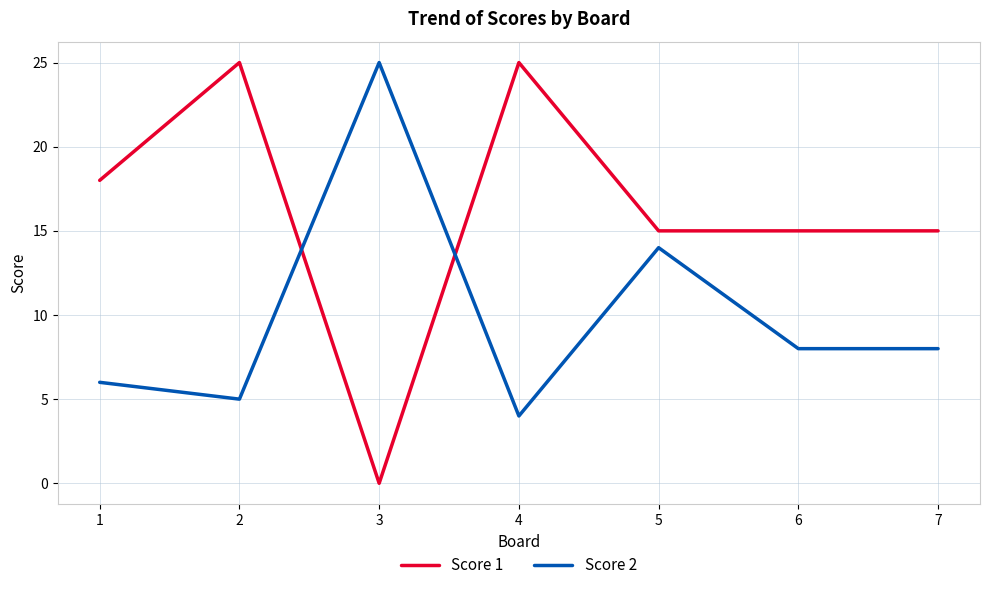

Between which two adjacent categories do Score 2 and Score 1 first intersect?

2 and 3